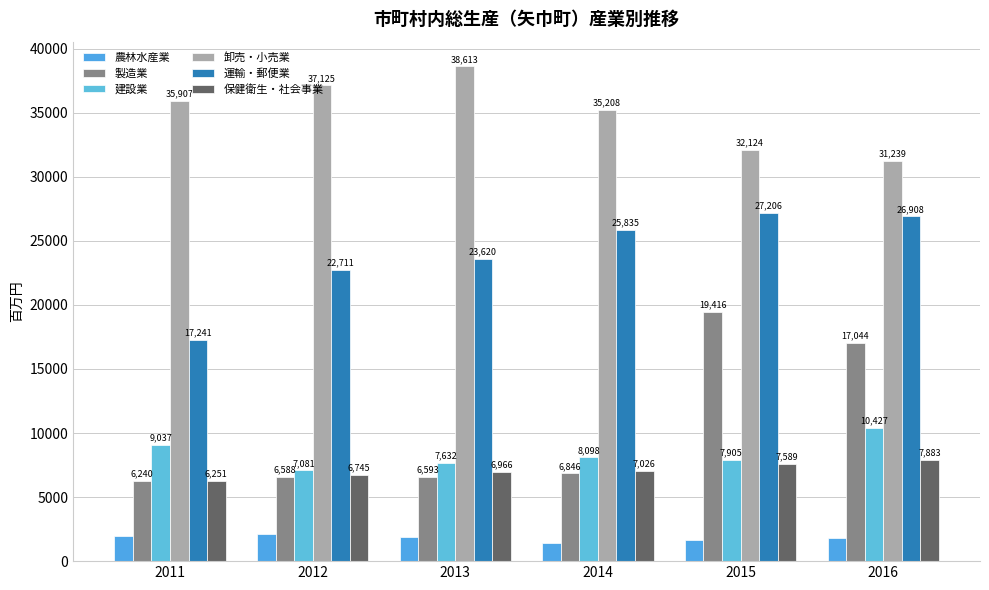

What is the difference between the highest and lowest values at 2014?

33797